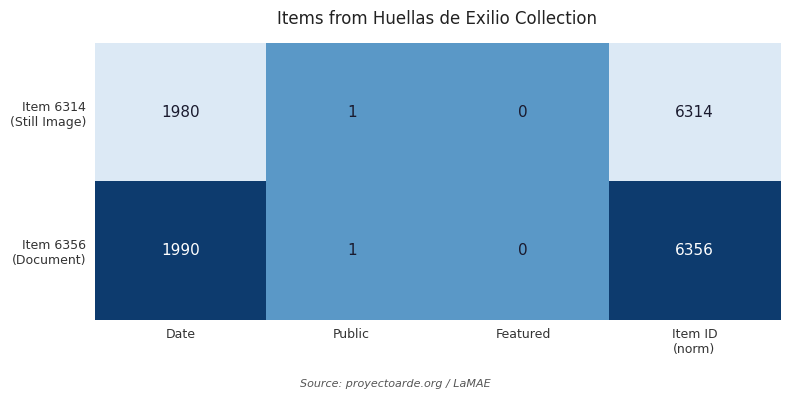

How many series are shown in this chart?

2